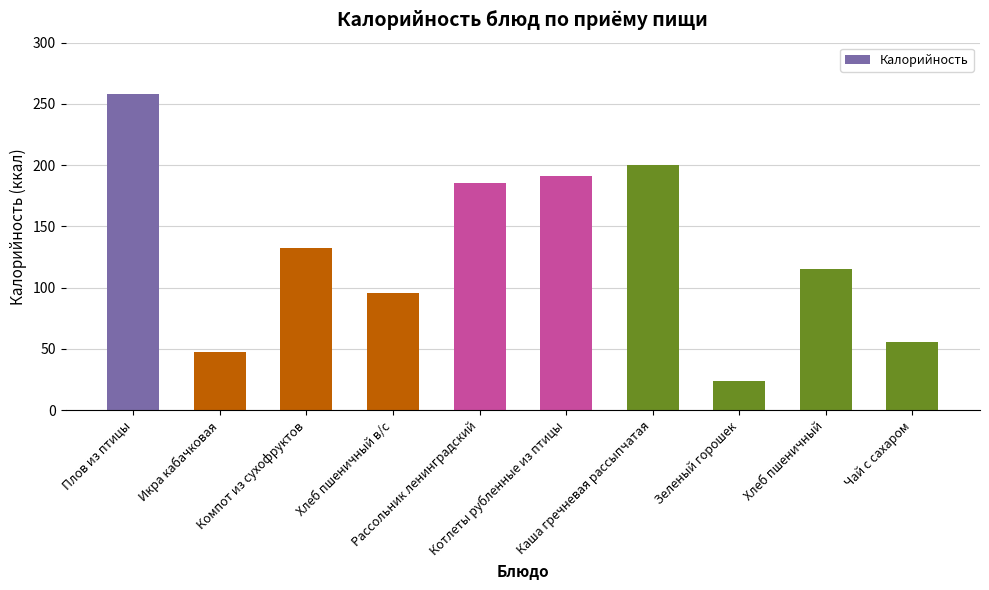

What is the value of the 7th bar from the left?

200.4